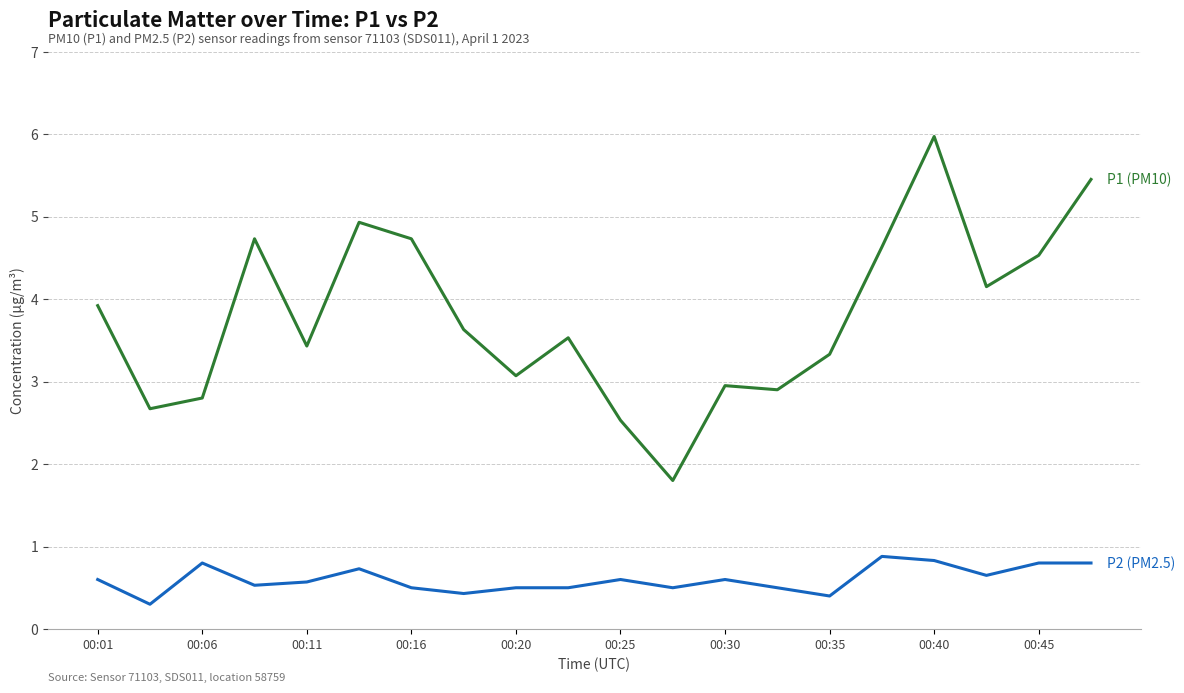

What is the greatest value displayed?

6.0